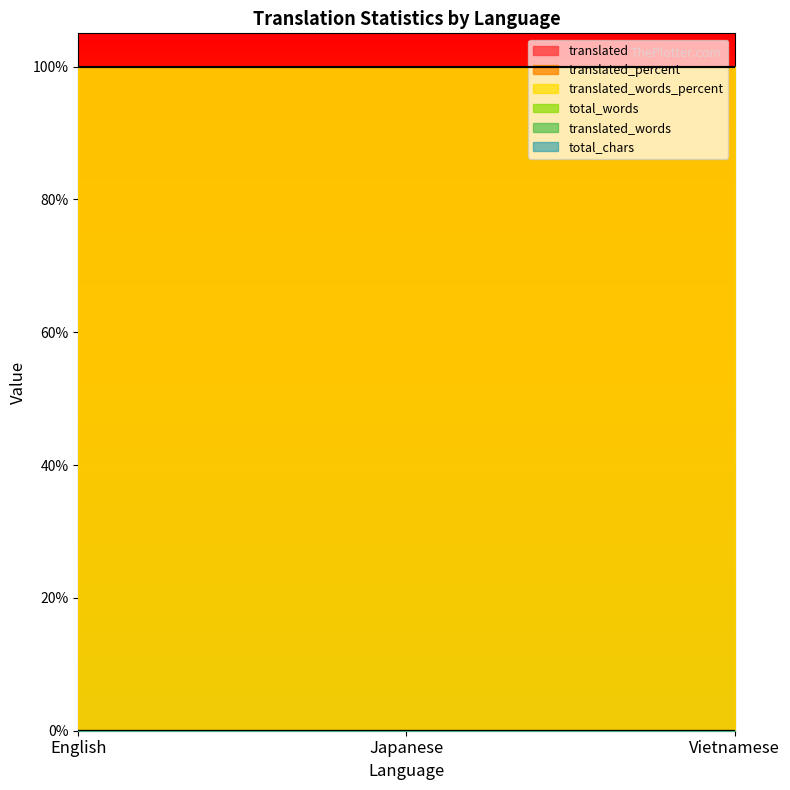

Which series has the largest range (max minus min)?

translated